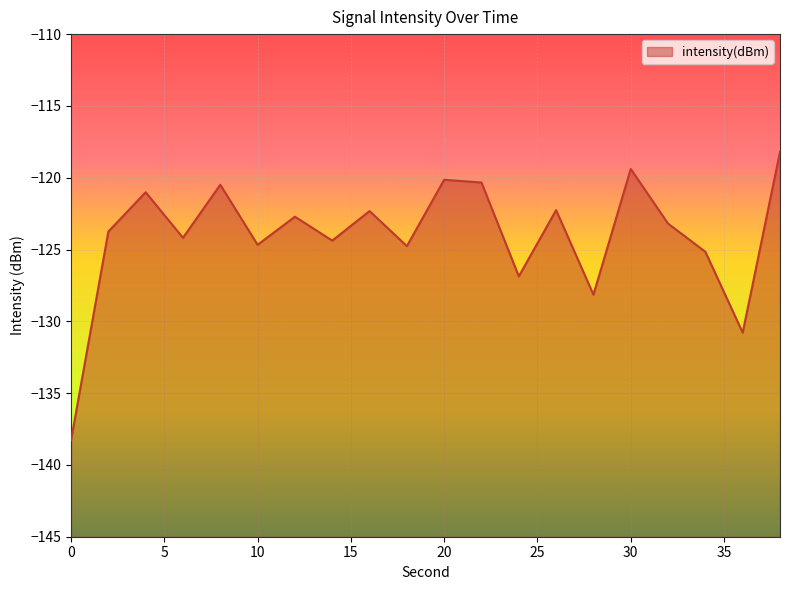

True or false: the data shows -31.3 at 28.

False